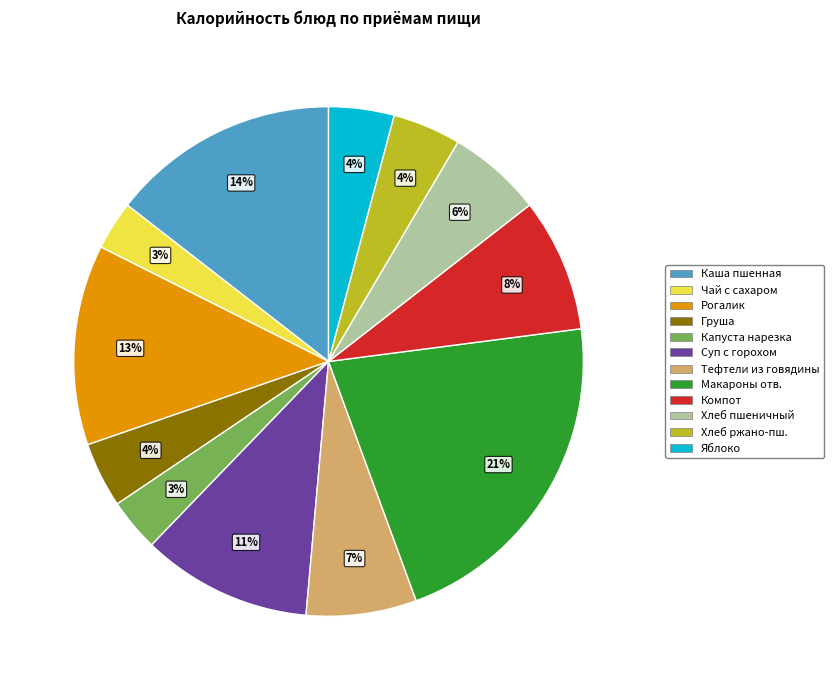

Count the number of slices in the pie.

12